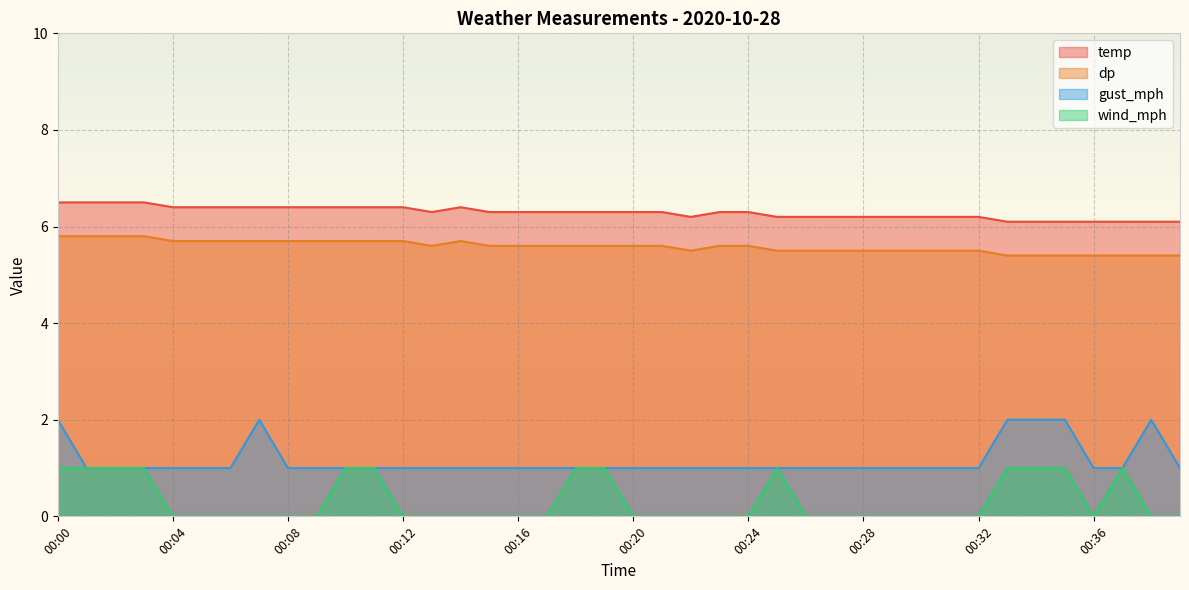

Reading right to left, list all the values displayed in this chart.

temp: 6.1	6.1	6.1	6.1	6.1	6.1	6.1	6.2	6.2	6.2	6.2	6.2	6.2	6.2	6.2	6.3	6.3	6.2	6.3	6.3	6.3	6.3	6.3	6.3	6.3	6.4	6.3	6.4	6.4	6.4	6.4	6.4	6.4	6.4	6.4	6.4	6.5	6.5	6.5	6.5
dp: 5.4	5.4	5.4	5.4	5.4	5.4	5.4	5.5	5.5	5.5	5.5	5.5	5.5	5.5	5.5	5.6	5.6	5.5	5.6	5.6	5.6	5.6	5.6	5.6	5.6	5.7	5.6	5.7	5.7	5.7	5.7	5.7	5.7	5.7	5.7	5.7	5.8	5.8	5.8	5.8
gust_mph: 1.0	2.0	1.0	1.0	2.0	2.0	2.0	1.0	1.0	1.0	1.0	1.0	1.0	1.0	1.0	1.0	1.0	1.0	1.0	1.0	1.0	1.0	1.0	1.0	1.0	1.0	1.0	1.0	1.0	1.0	1.0	1.0	2.0	1.0	1.0	1.0	1.0	1.0	1.0	2.0
wind_mph: 0.0	0.0	1.0	0.0	1.0	1.0	1.0	0.0	0.0	0.0	0.0	0.0	0.0	0.0	1.0	0.0	0.0	0.0	0.0	0.0	1.0	1.0	0.0	0.0	0.0	0.0	0.0	0.0	1.0	1.0	0.0	0.0	0.0	0.0	0.0	0.0	1.0	1.0	1.0	1.0